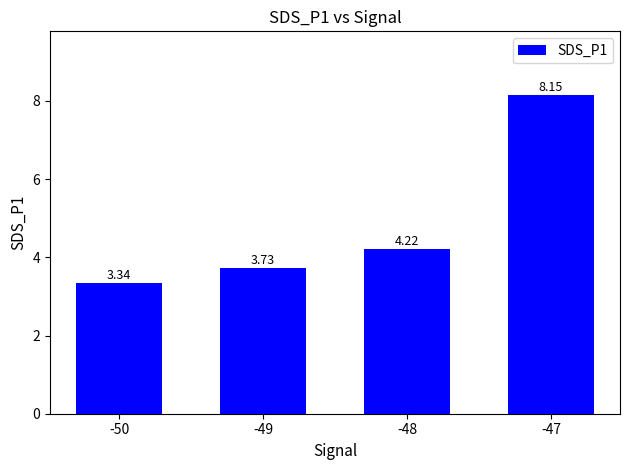

Are the bars horizontal?

No